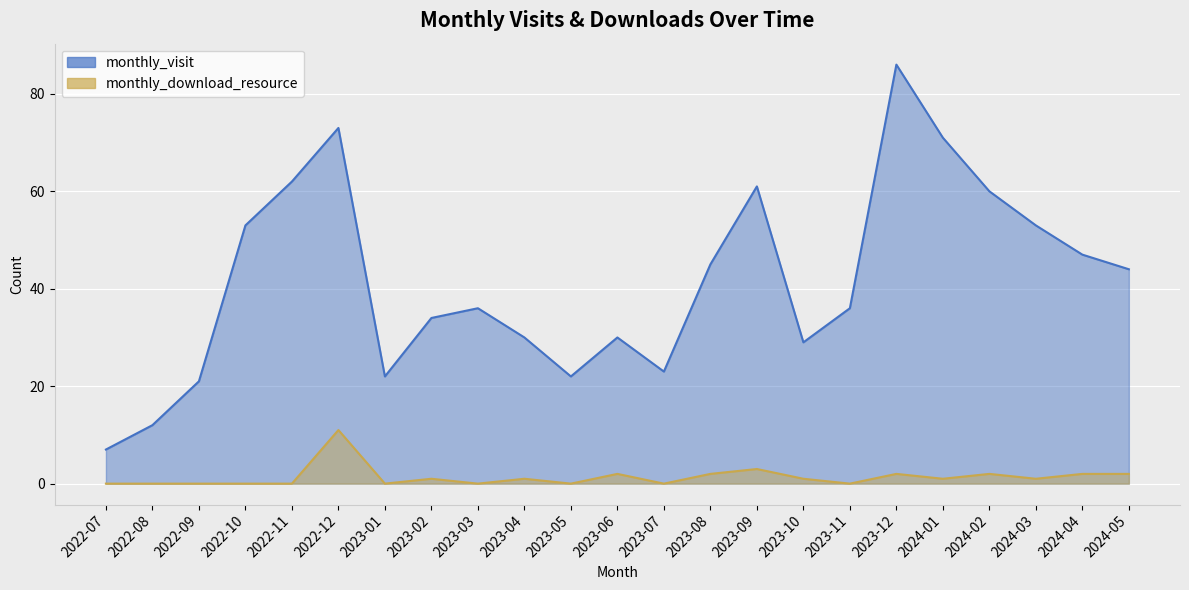

What is the spread (max minus min) of values at 2023-07?

23